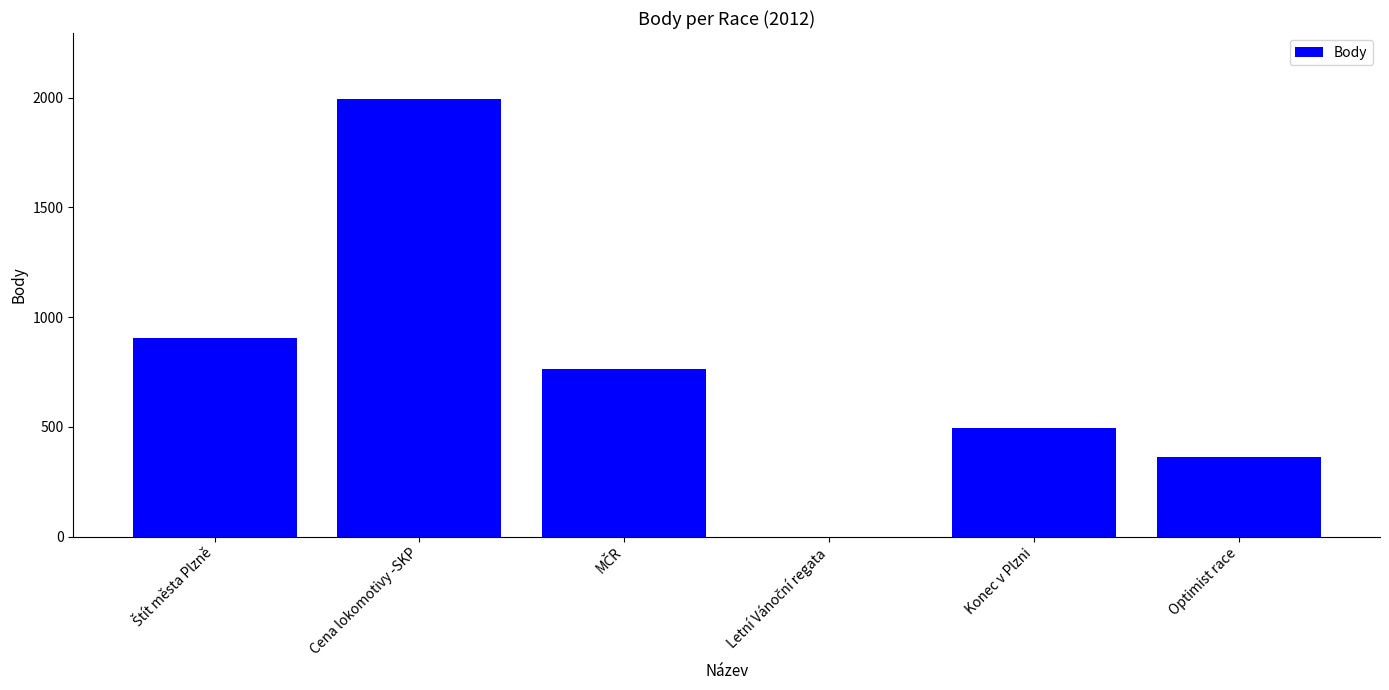

What is the sum of all values?

4522